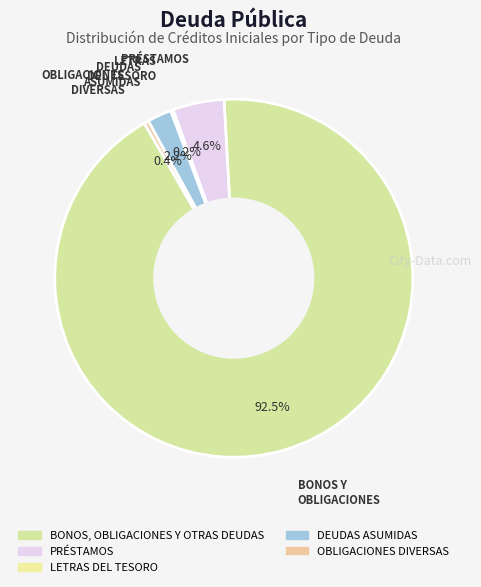

Is it true that BONOS, OBLIGACIONES Y OTRAS DEUDAS is 93% of the pie?

True